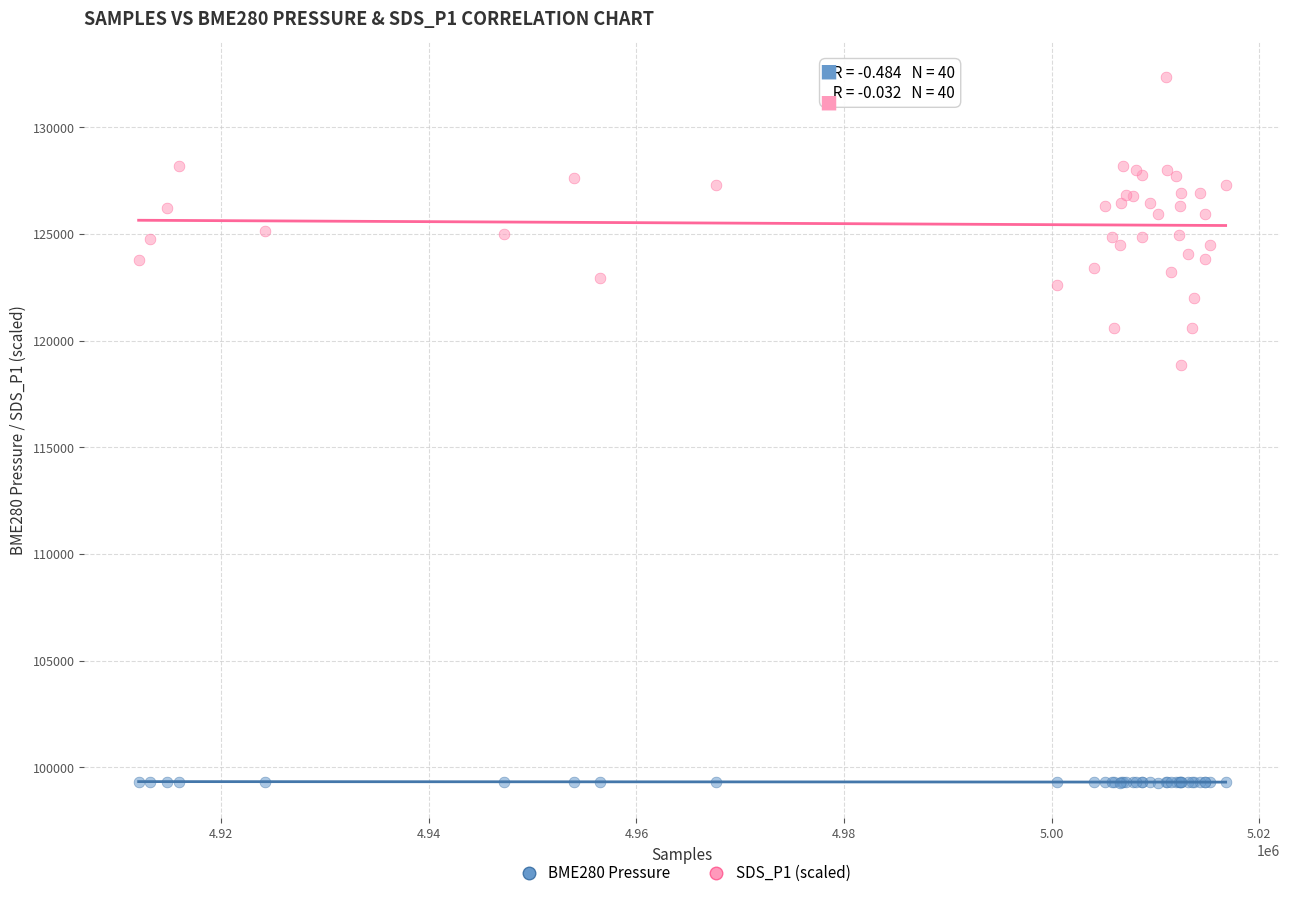

Across all series, what Y value is closest to 115826?

118870.0